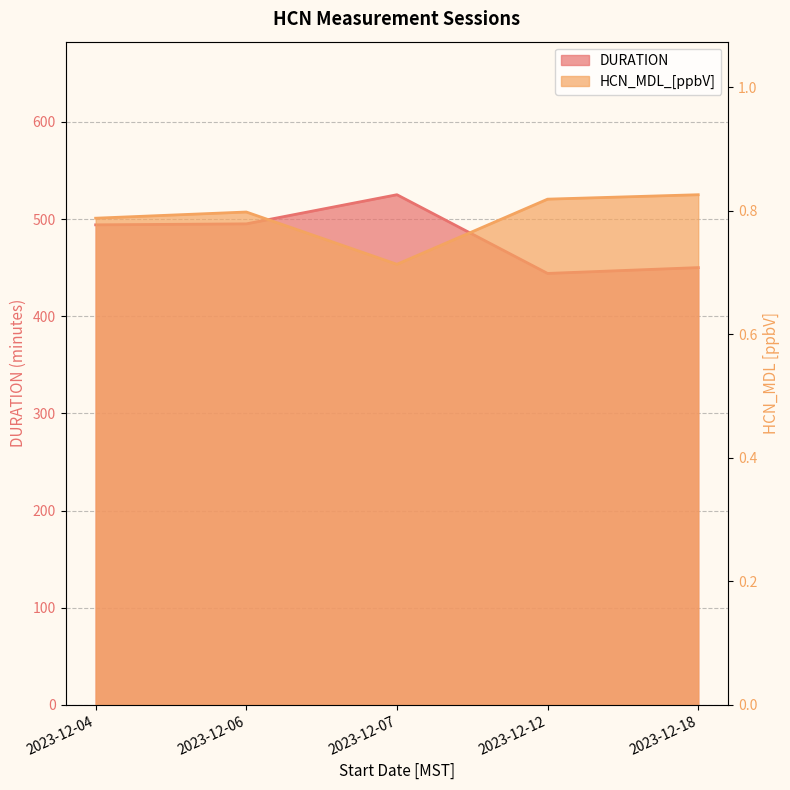

Rank the series by their average value, from lowest to highest.

HCN_MDL_[ppbV], DURATION